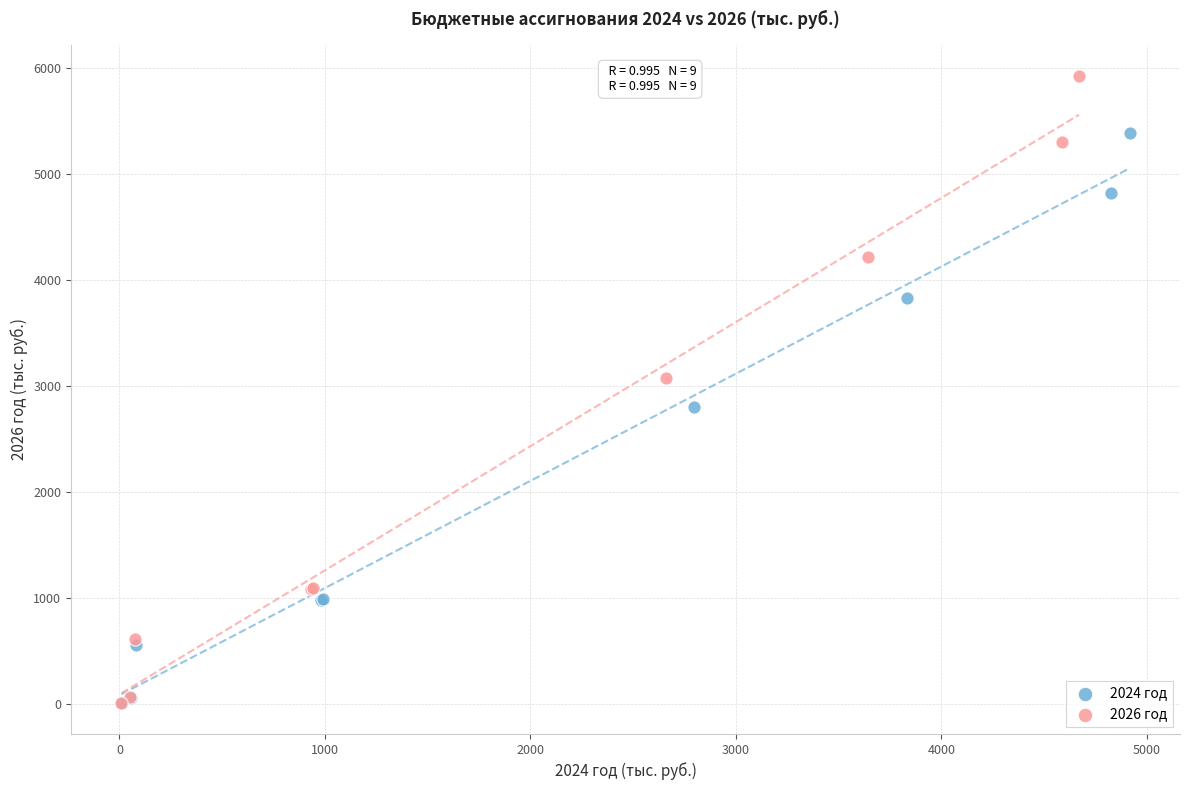

Which series has the largest Y range (max minus min)?

2026 год